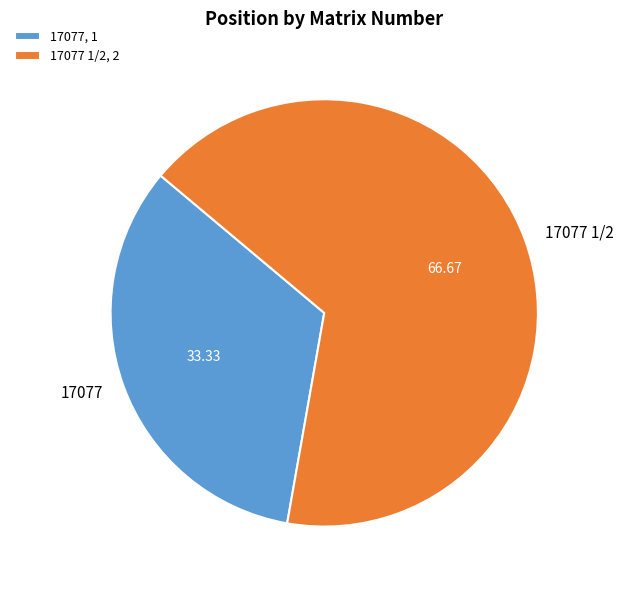

What is the ratio of the value at 17077 1/2 to the value at 17077?

2.0